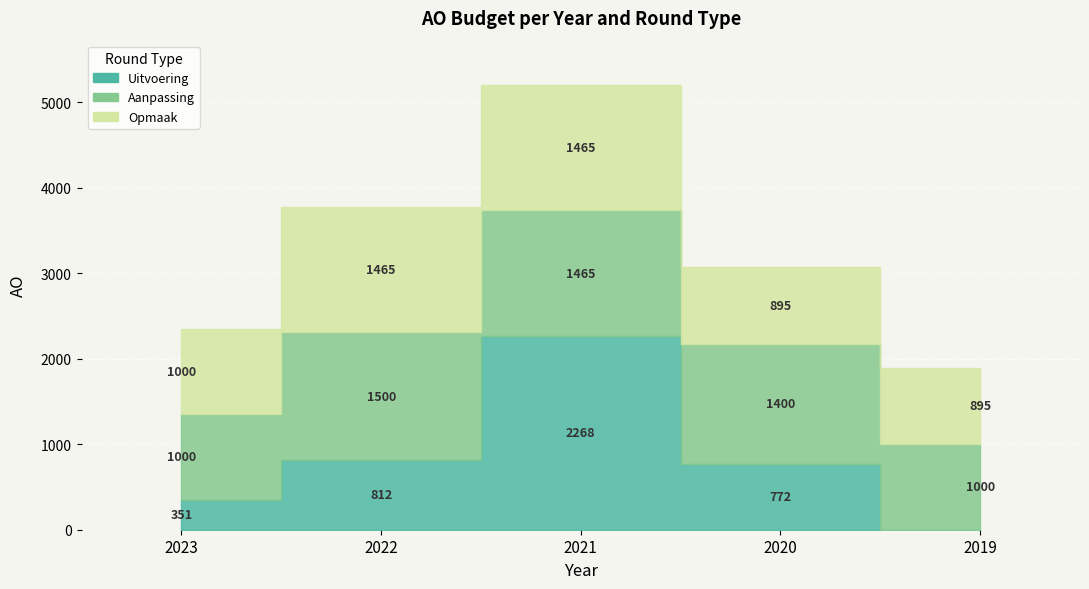

Rank the series at 2021 from highest to lowest value.

uitvoering, aanpassing, opmaak